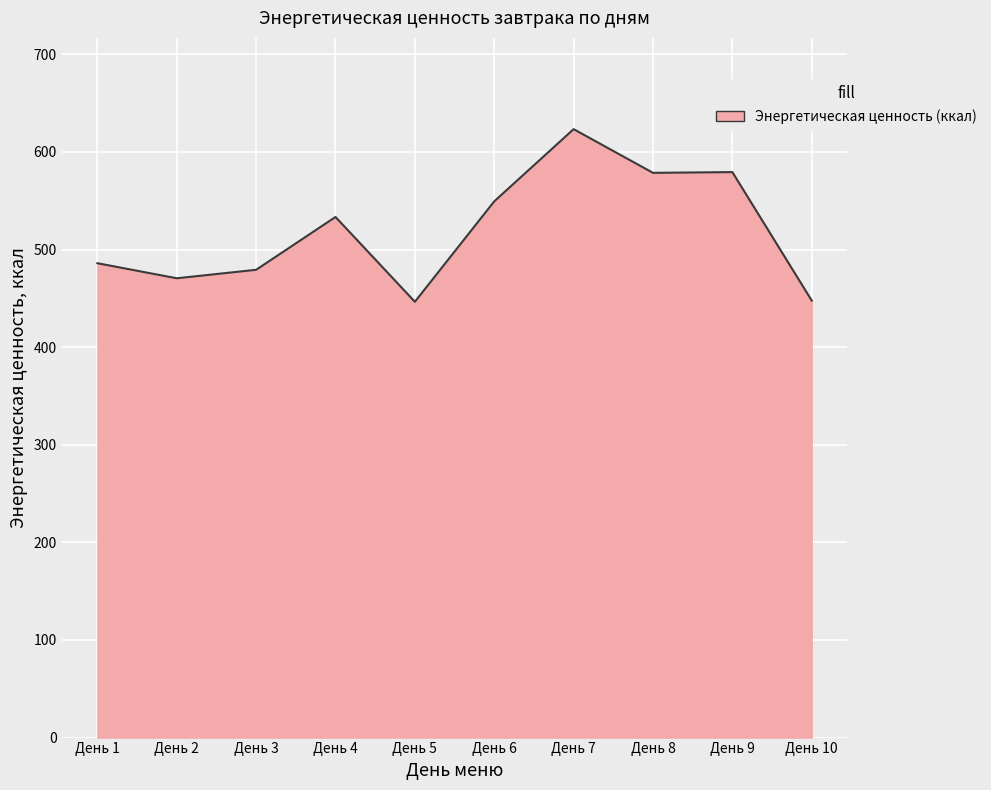

What is the greatest value displayed?

623.3